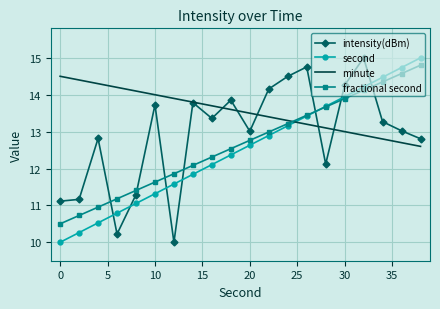

Which series has the largest total across all categories?

minute